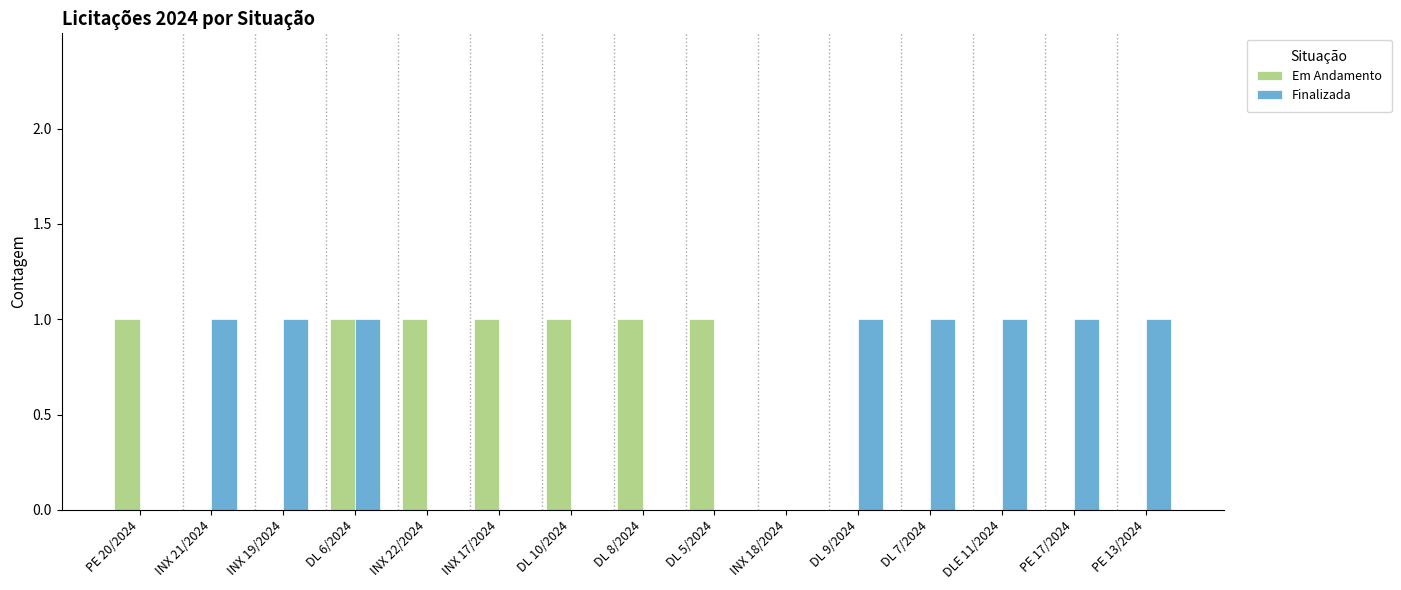

At which category is the sum across all series the highest?

DL 6/2024